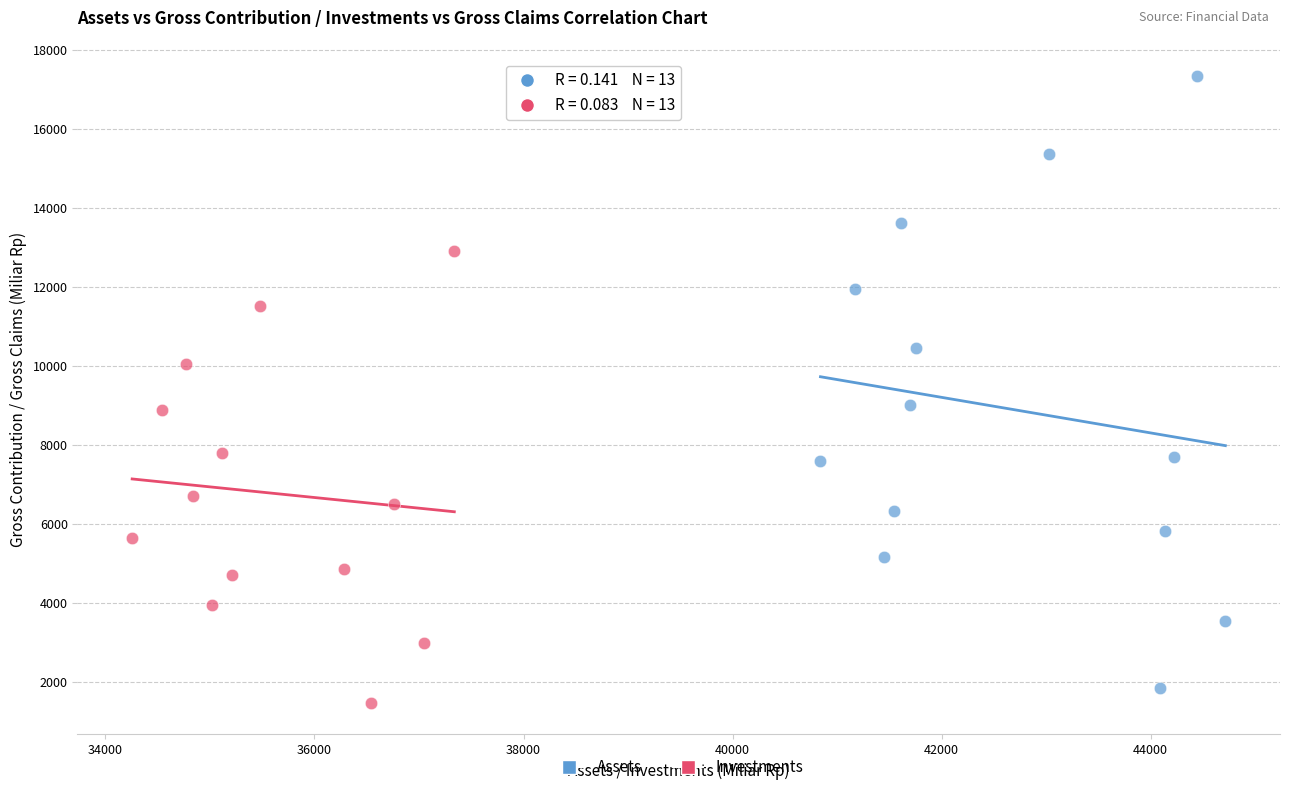

What are all the series names shown in the legend?

Assets, Investments